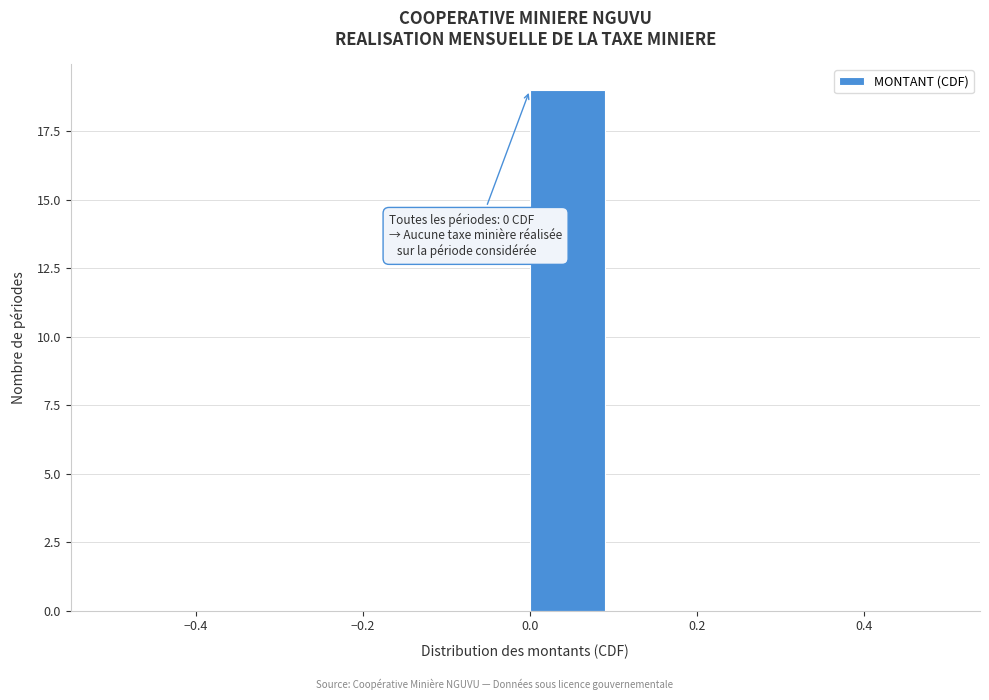

Which range on the x-axis has the tallest bar?

0.0 to 0.1